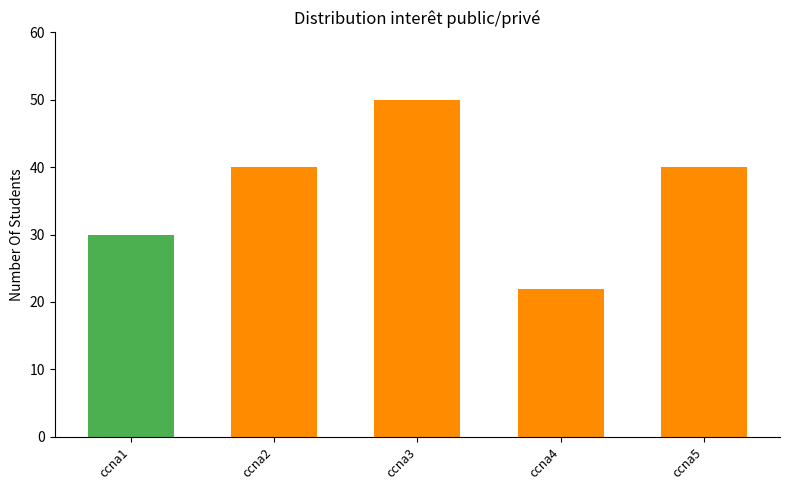

Count the values in the range 30 to 40.

3